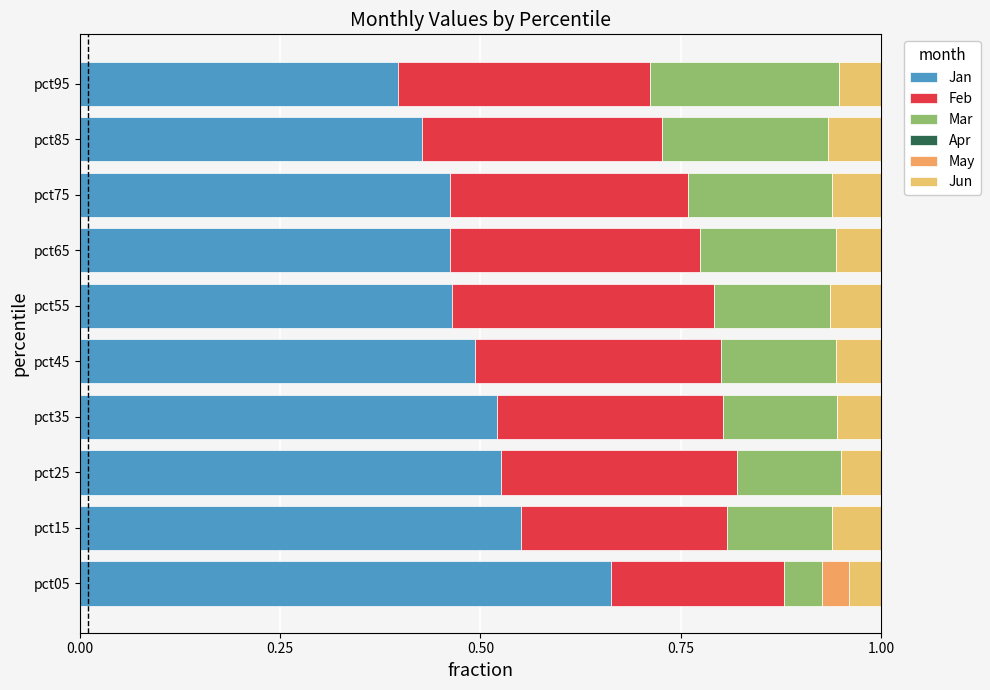

How many distinct data groups are displayed?

5